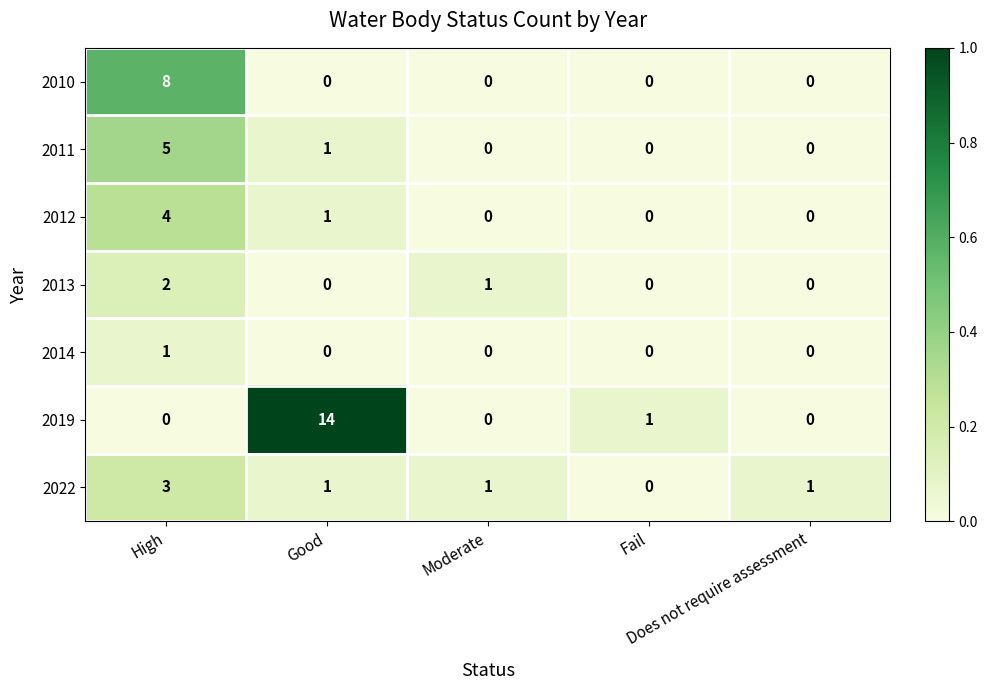

What is the difference between the maximum and second lowest values in the 2019 series?

14